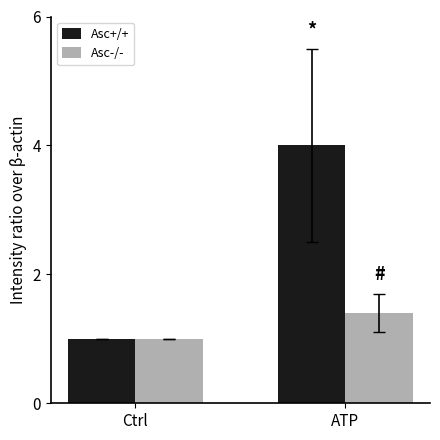

How many data points does each series have?

2